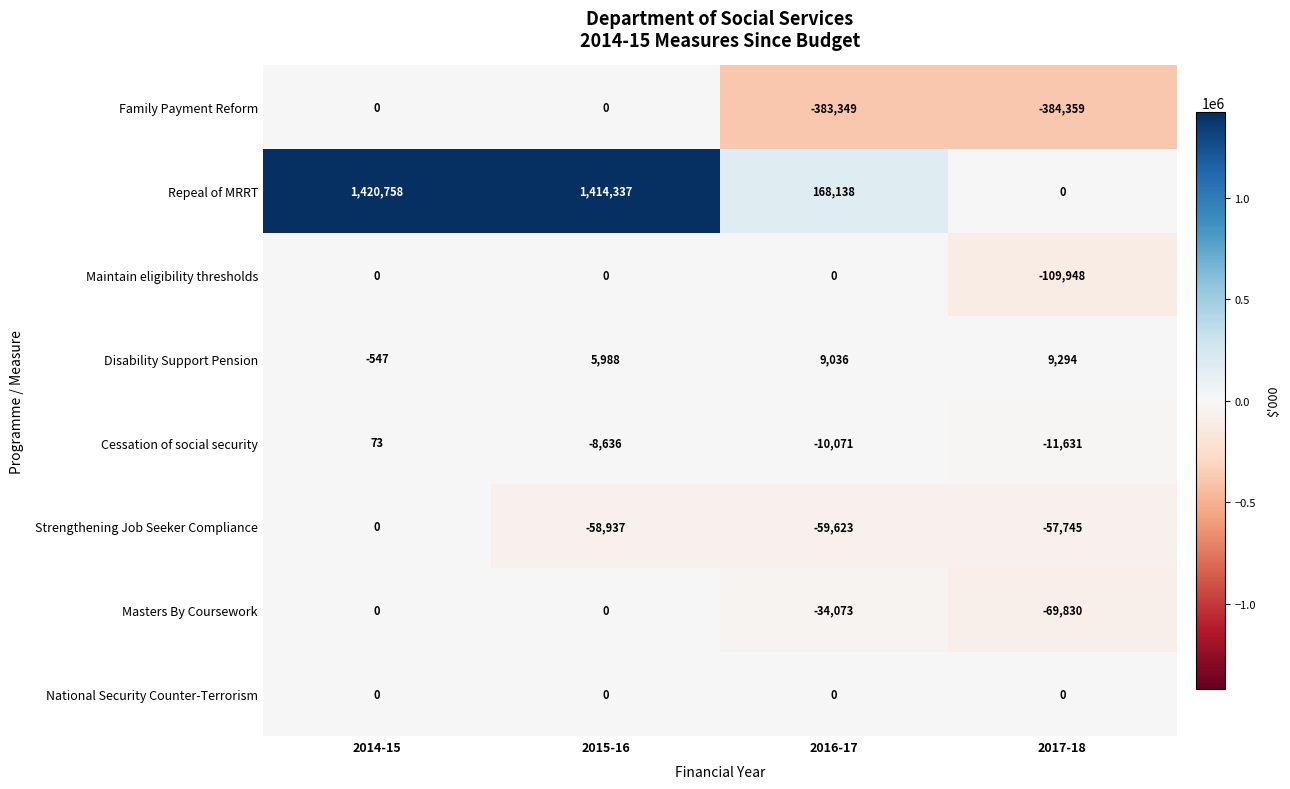

What is the smallest value displayed?

-384359